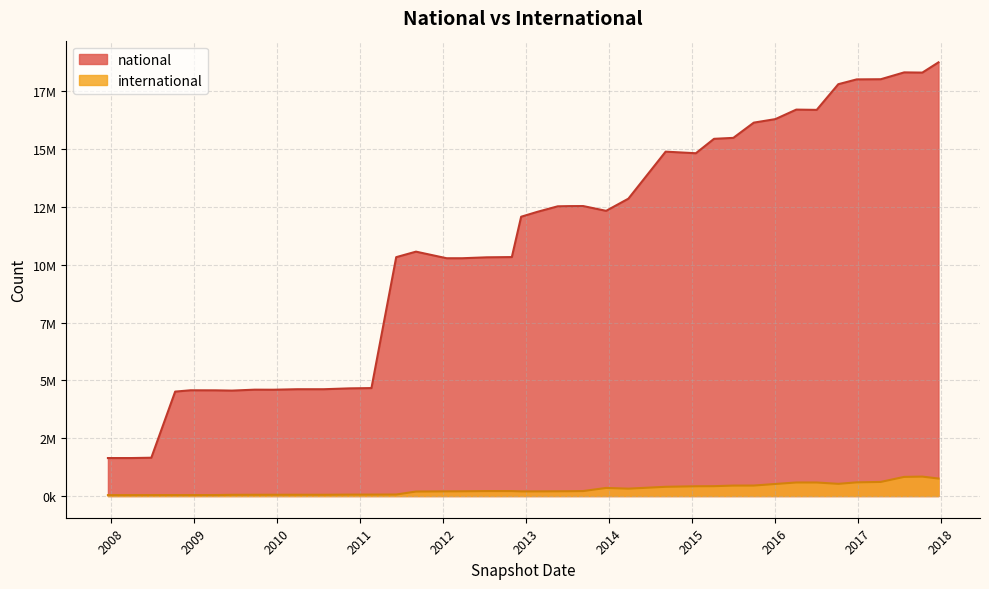

What is the label of the 22nd point from the left?

2013-05-21